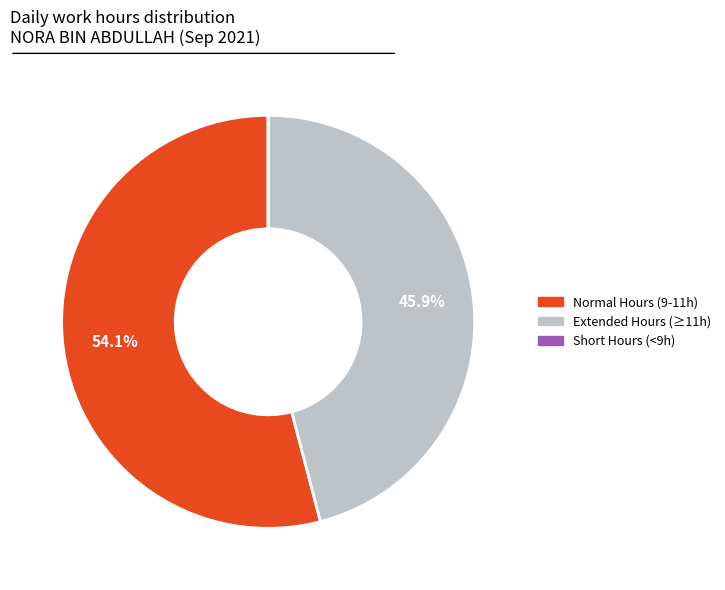

Is there a majority slice in this chart?

Yes